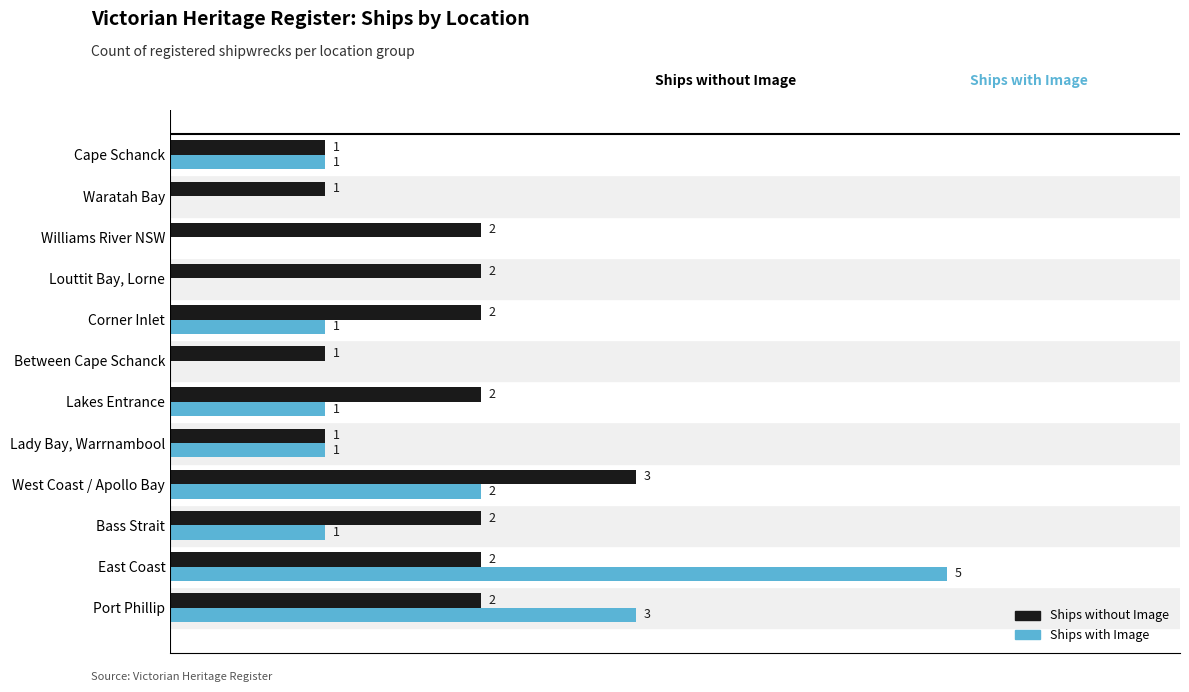

Which series changed the most between Lakes Entrance and Louttit Bay, Lorne?

Ships with Image